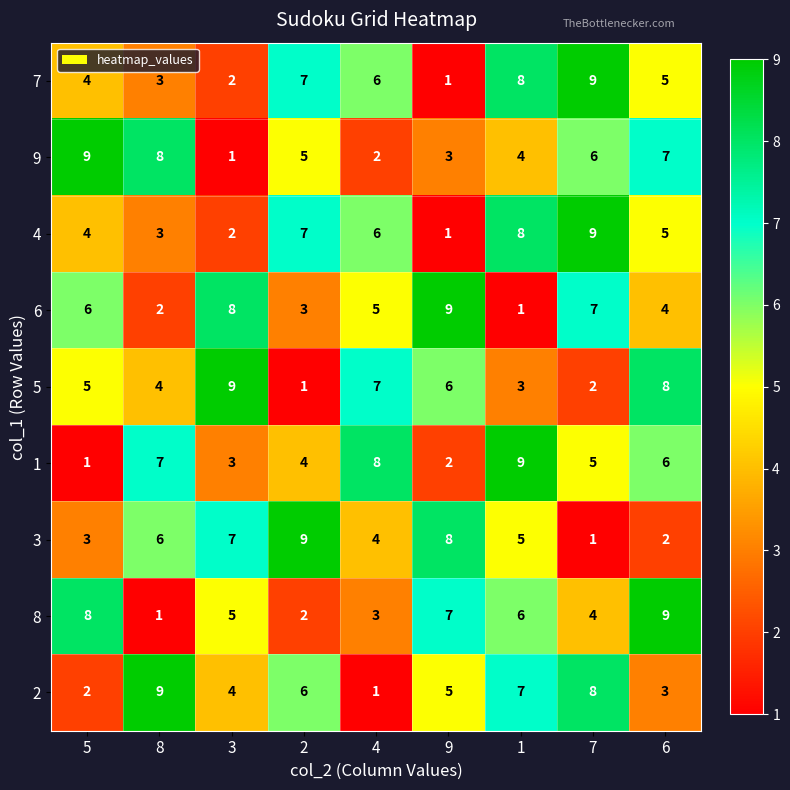

What is the total value across all series at 2?

44